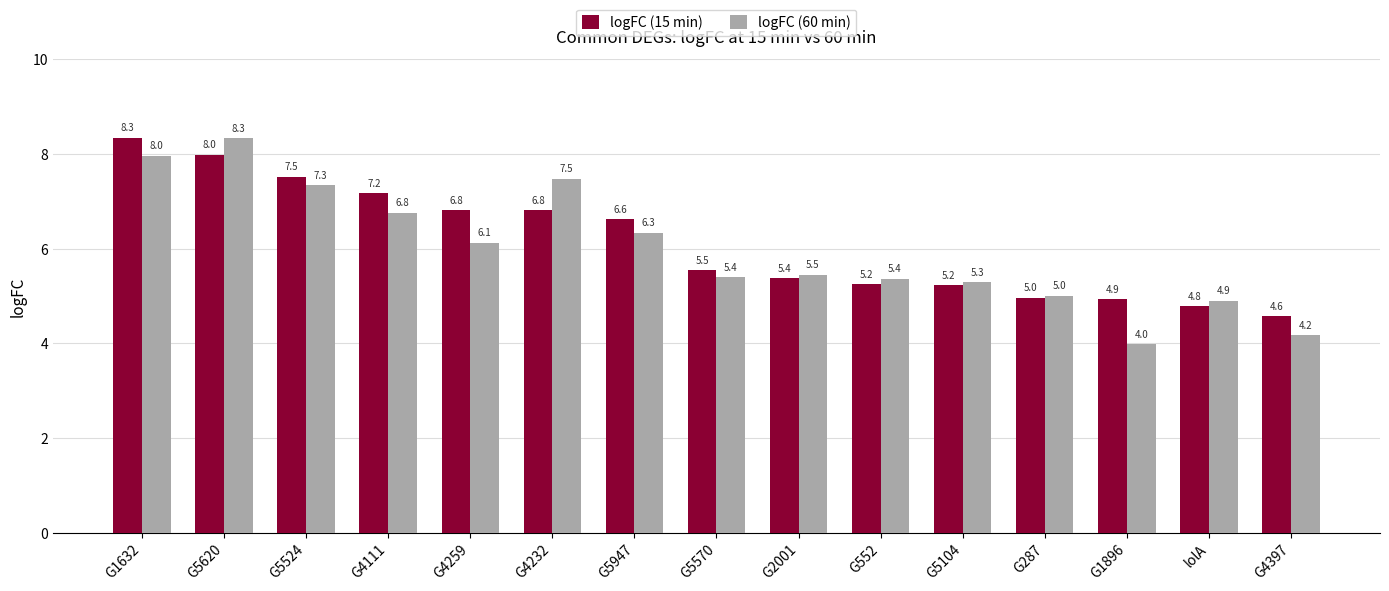

How many bars are there in each group?

2